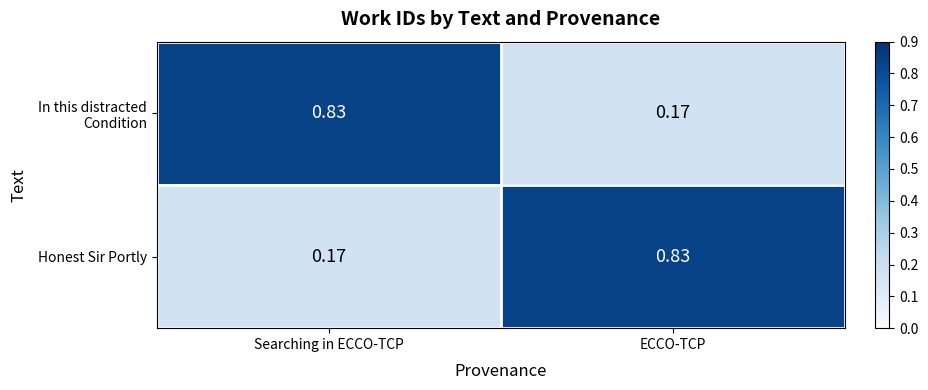

At which label does Honest Sir Portly reach its peak?

ECCO-TCP